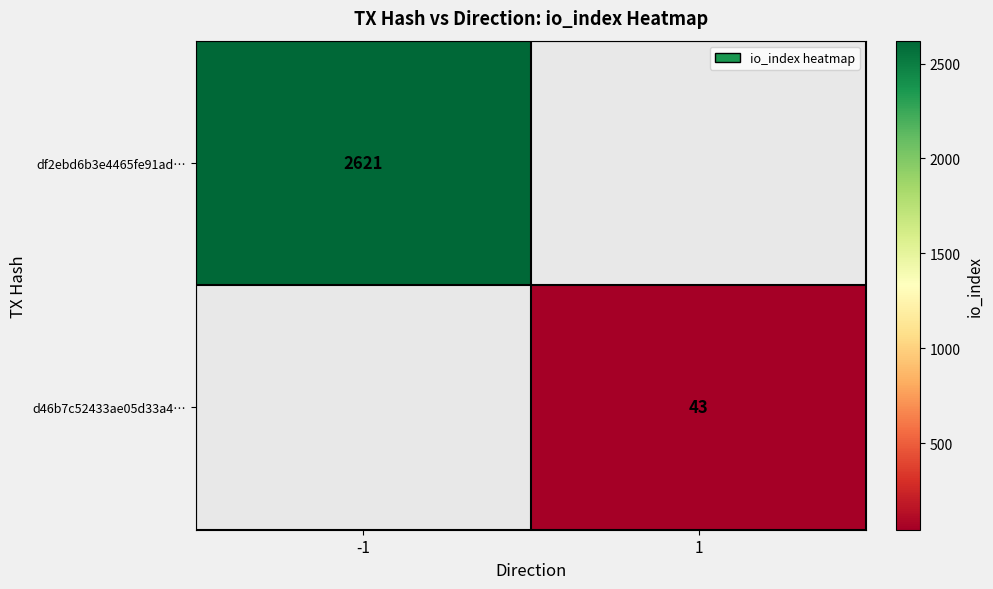

True or false: df2ebd6b3e4465fe91ad… has a value of 2621 at -1.

True